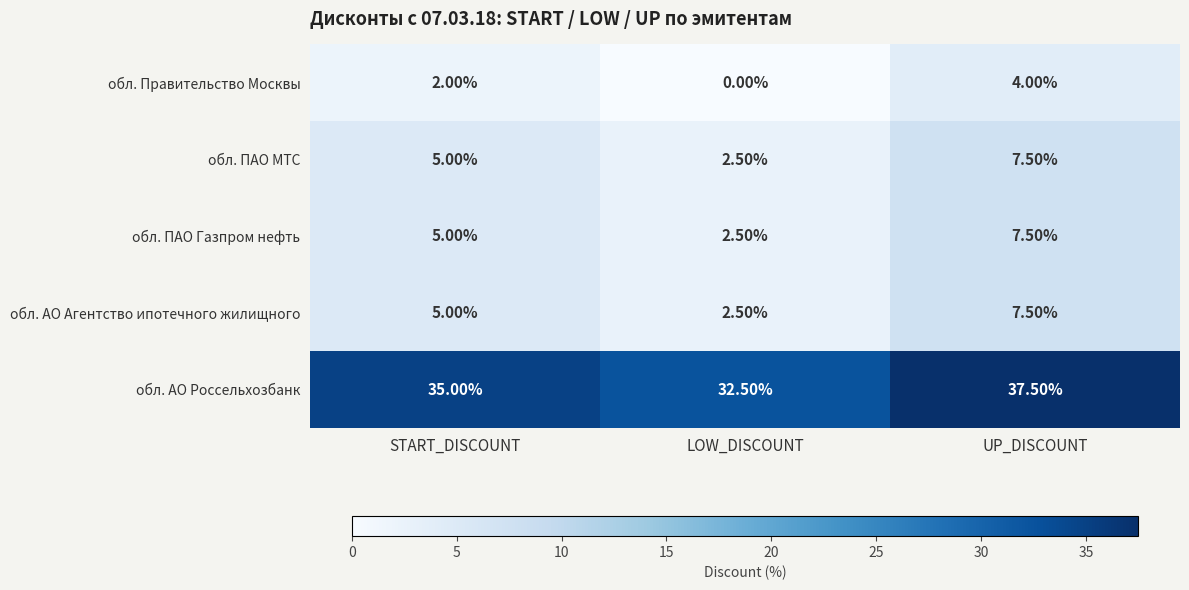

What is the difference between the обл. ПАО Газпром нефть values at LOW_DISCOUNT and UP_DISCOUNT?

5.0